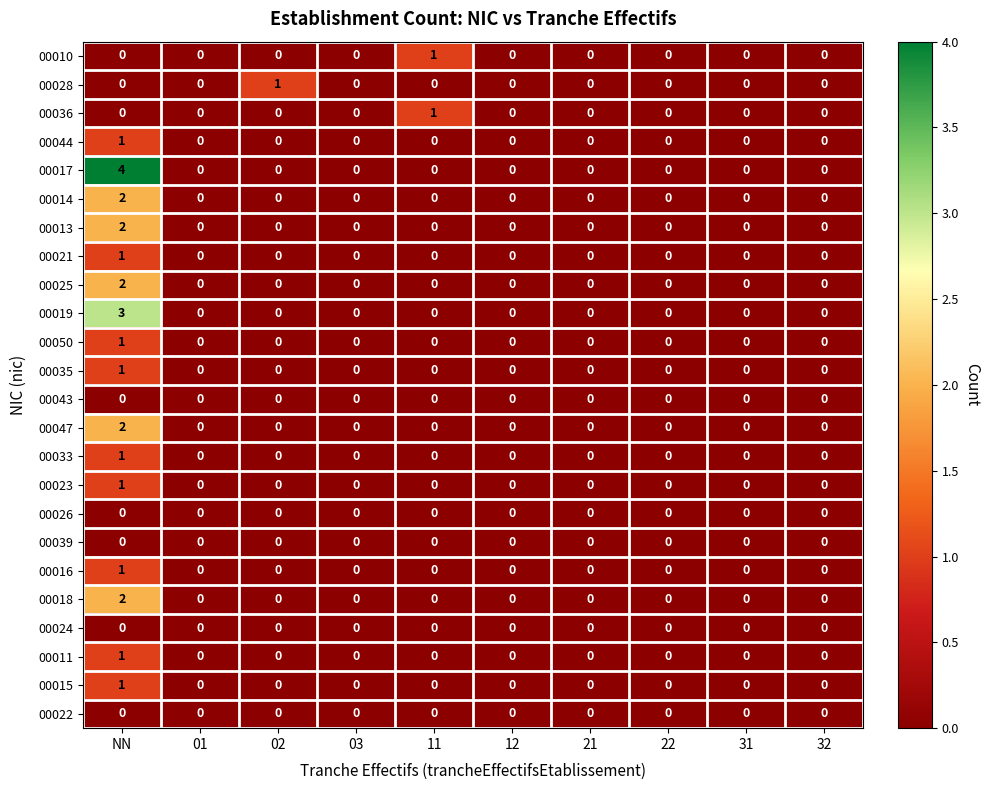

Which series has the largest range (max minus min)?

00017